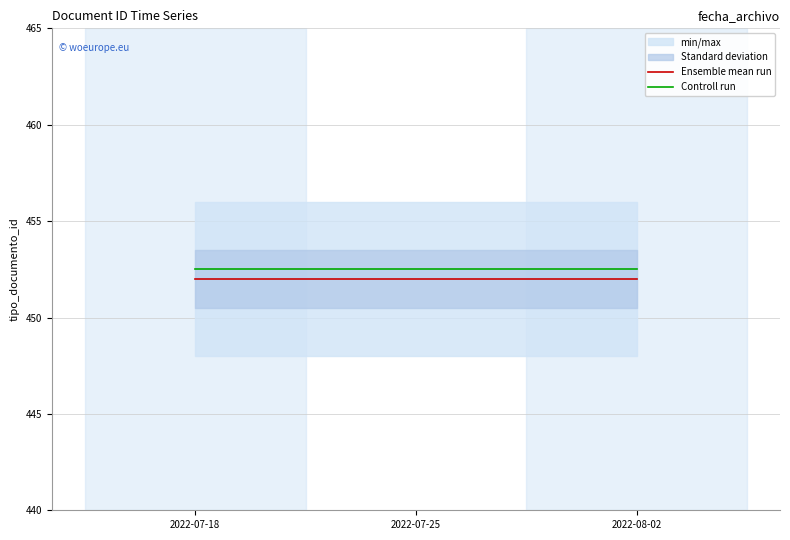

List the labels in order of Controll run value, largest first.

2022-07-18, 2022-07-25, 2022-08-02